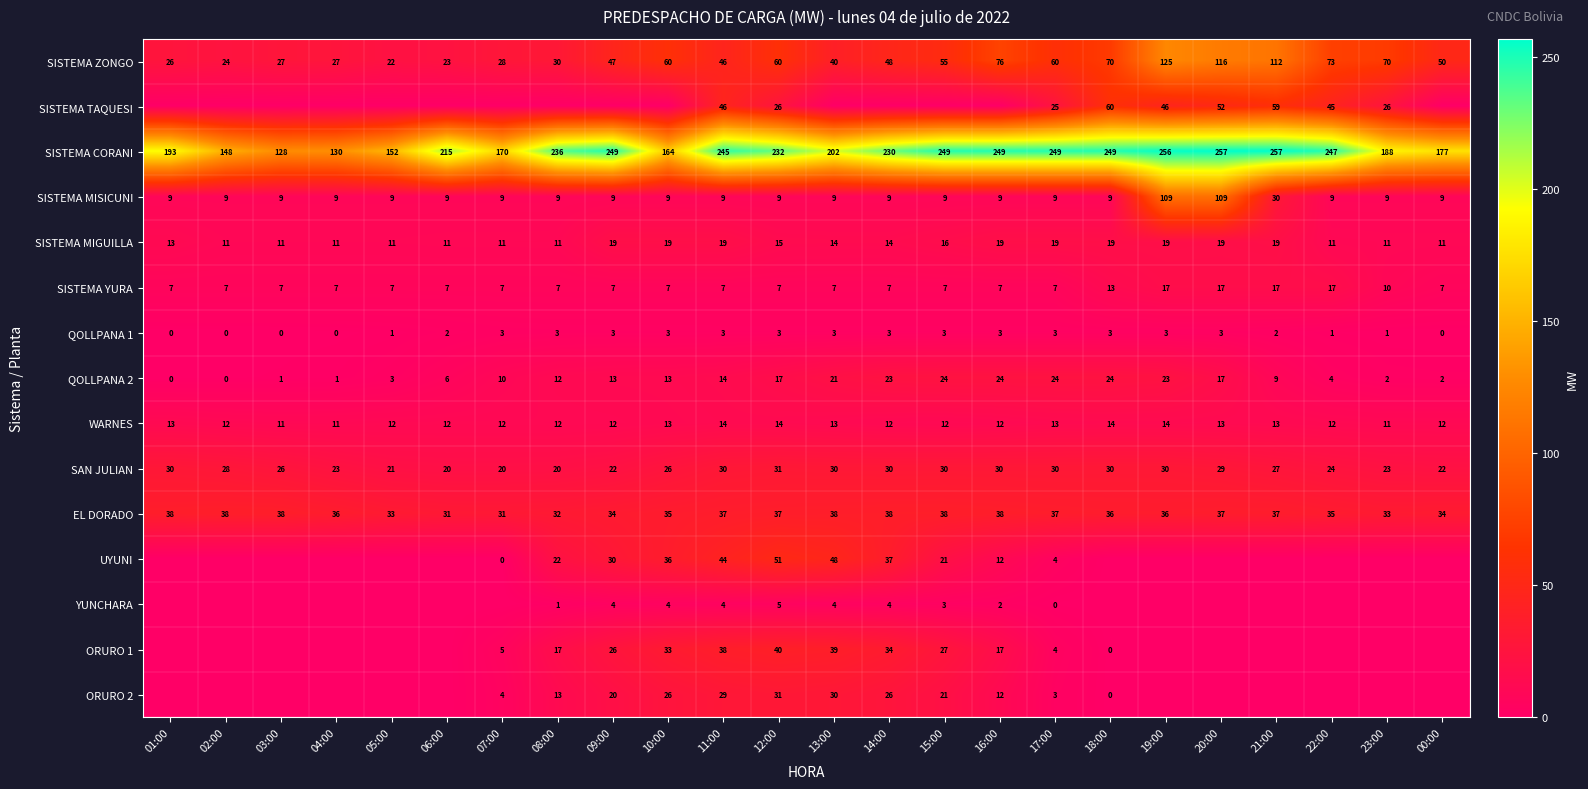

At how many categories does at least one series exceed 106?

24